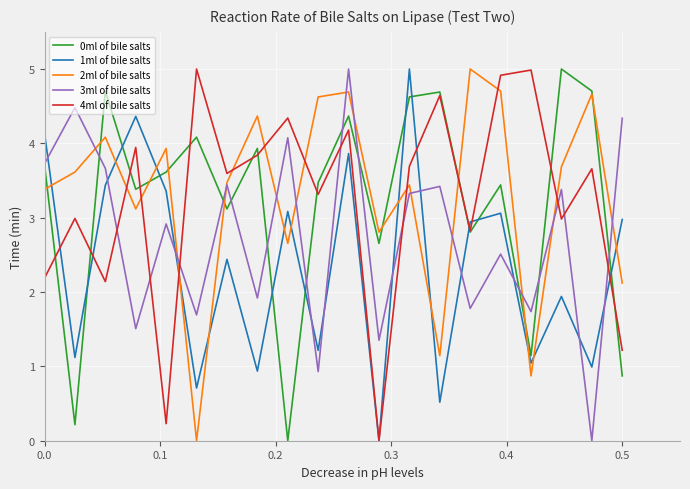

What is the maximum value shown in the chart?

5.0